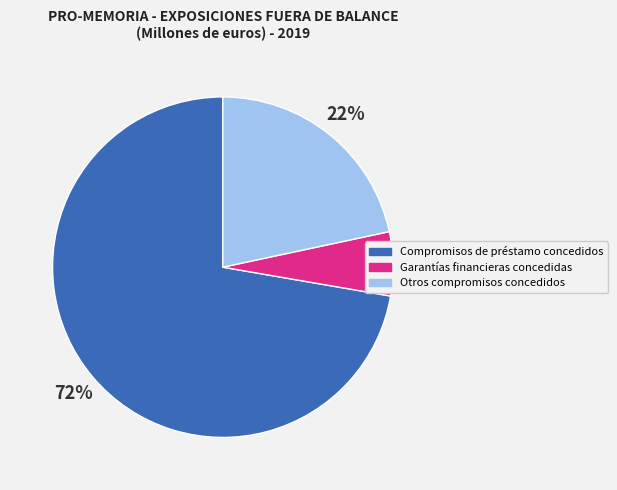

To the nearest percent, what is the average slice percentage?

33%